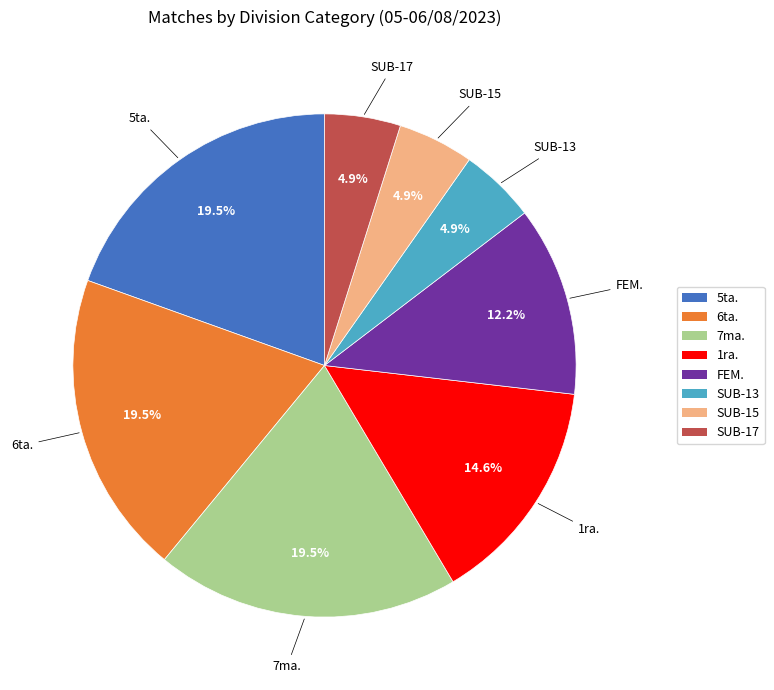

Does any single category account for the majority?

No